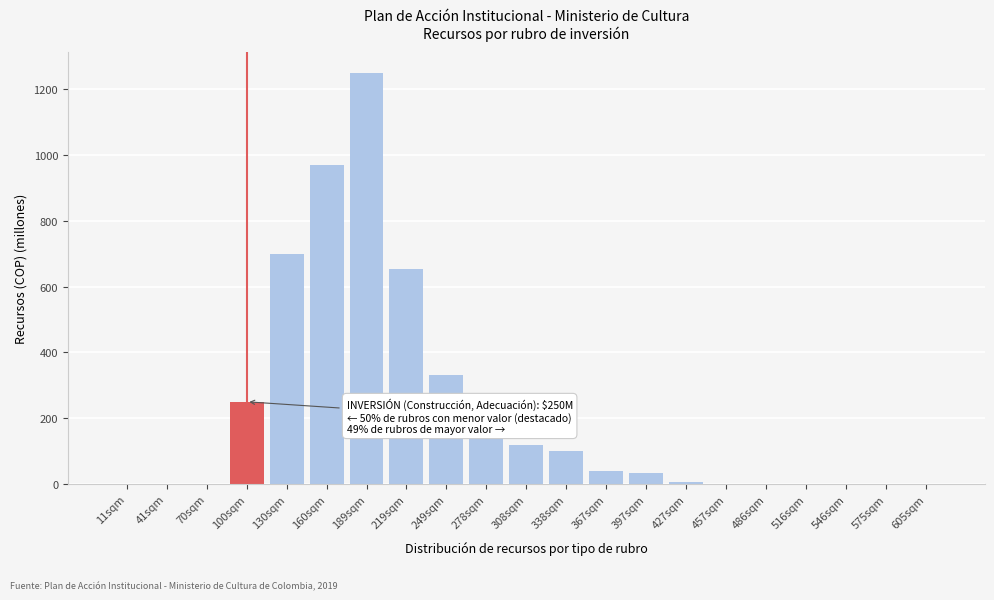

Reading right to left, transcribe all the data shown in this chart.

605sqm=0.0	575sqm=0.0	546sqm=0.0	516sqm=0.0	486sqm=0.0	457sqm=0.0	427sqm=5.7	397sqm=32.4	367sqm=40.0	338sqm=100.0	308sqm=120.0	278sqm=138.7	249sqm=330.0	219sqm=652.8	189sqm=1250.0	160sqm=970.0	130sqm=700.0	100sqm=250.0	70sqm=0.0	41sqm=0.0	11sqm=0.0